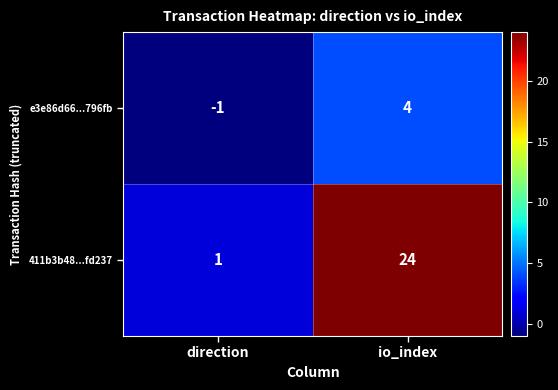

How many values in e3e86d66...796fb are below zero?

1